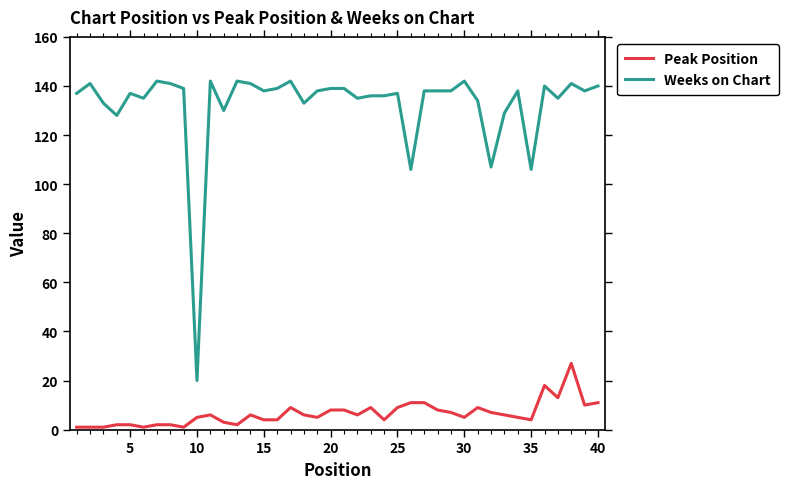

What is the maximum value for Weeks on Chart?

142